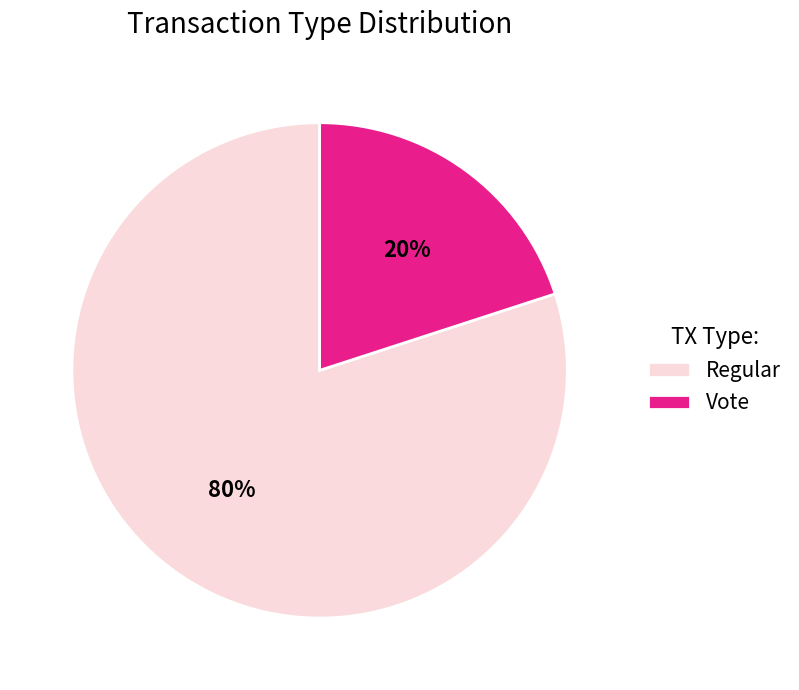

To the nearest percent, what percentage of the pie is Vote?

20%